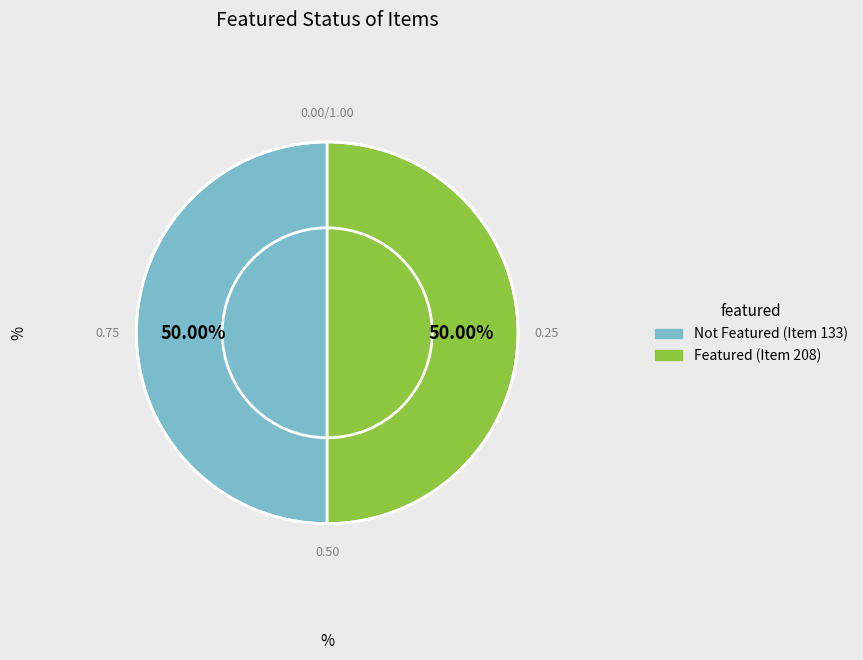

Combined, do Not Featured (Item 133) and Featured (Item 208) account for over 50%?

Yes